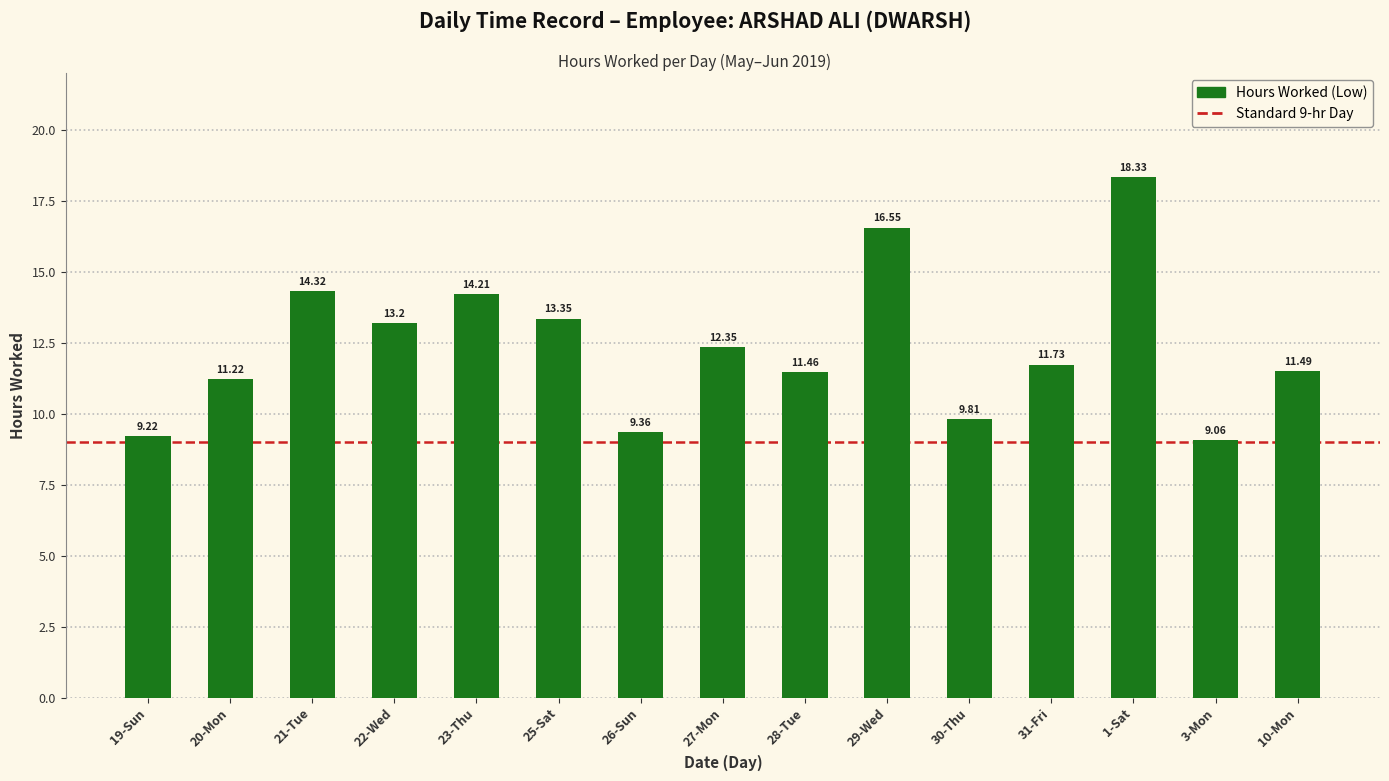

Rank the categories by value from lowest to highest.

3-Mon, 19-Sun, 26-Sun, 30-Thu, 20-Mon, 28-Tue, 10-Mon, 31-Fri, 27-Mon, 22-Wed, 25-Sat, 23-Thu, 21-Tue, 29-Wed, 1-Sat